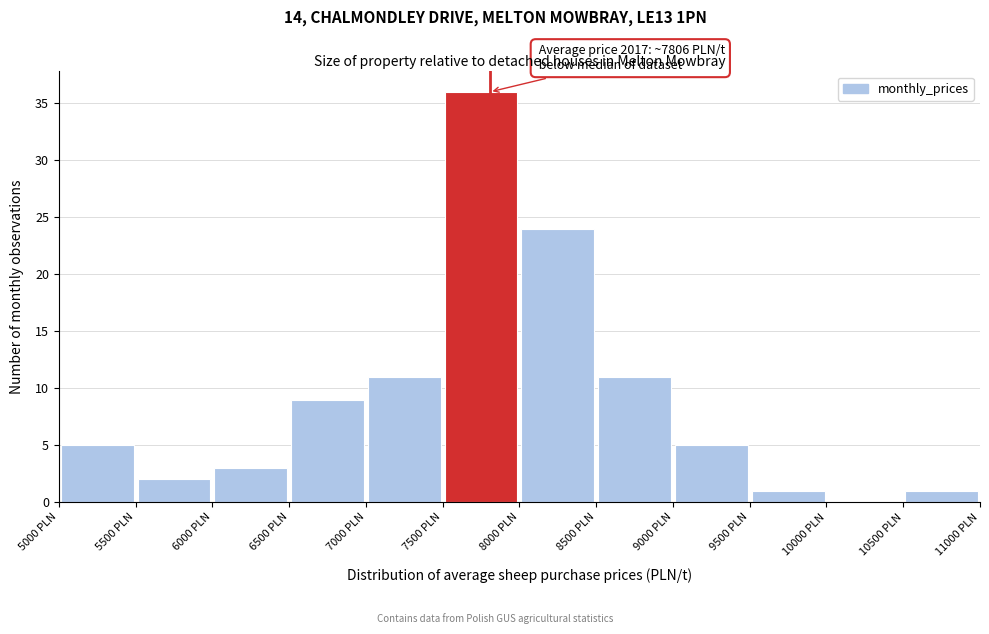

Over which range of the x-axis is the bar tallest?

7500 to 8000